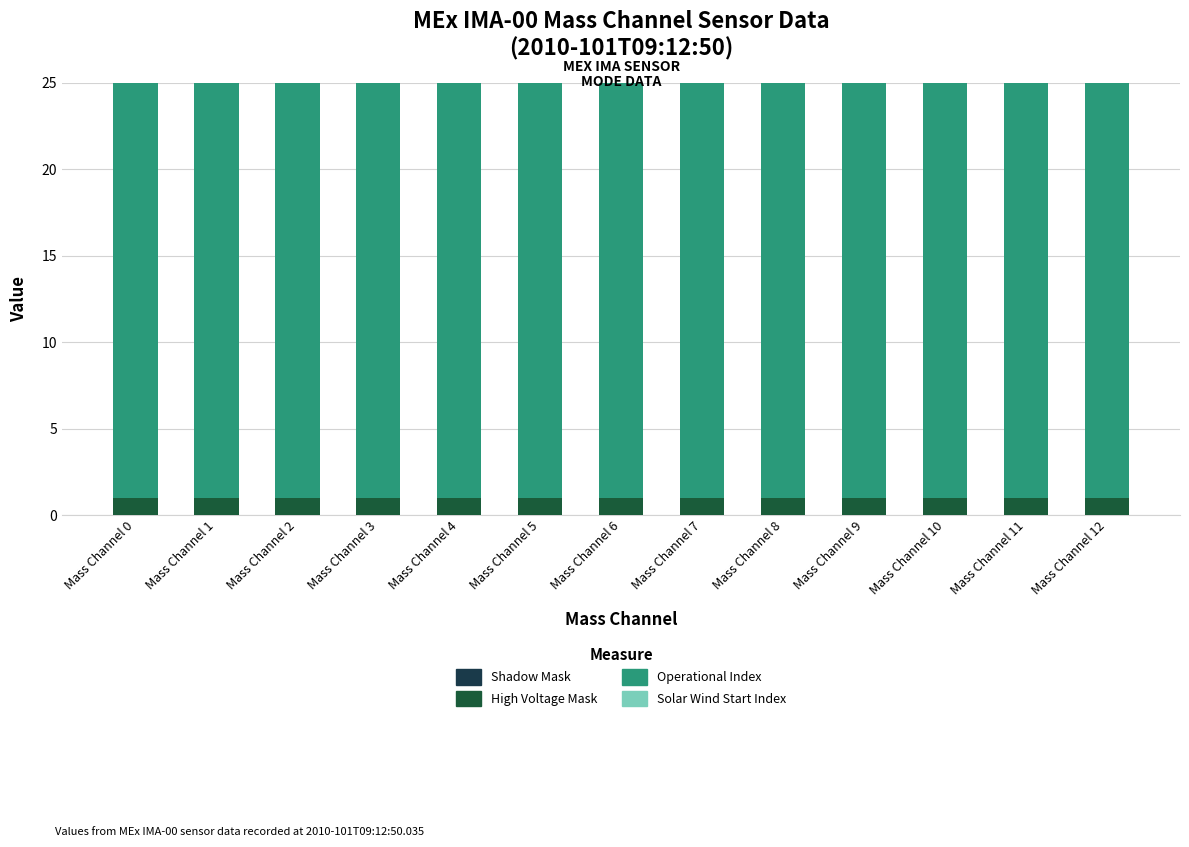

Which series has the largest total across all categories?

Operational Index